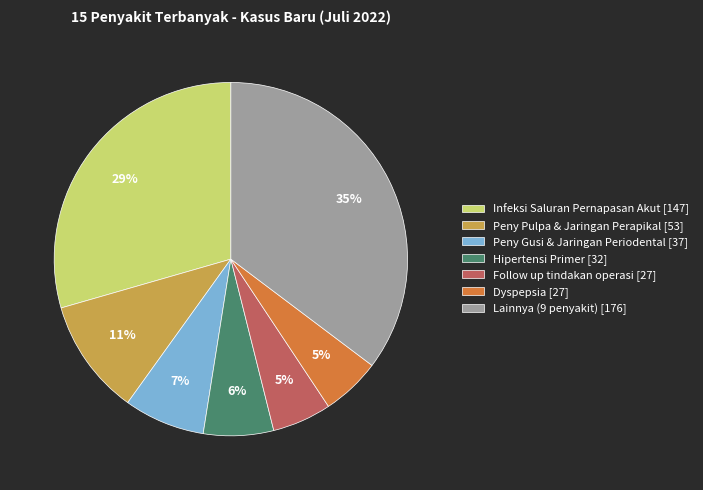

Between Follow up tindakan operasi [27] and Peny Pulpa & Jaringan Perapikal [53], which is larger?

Peny Pulpa & Jaringan Perapikal [53]